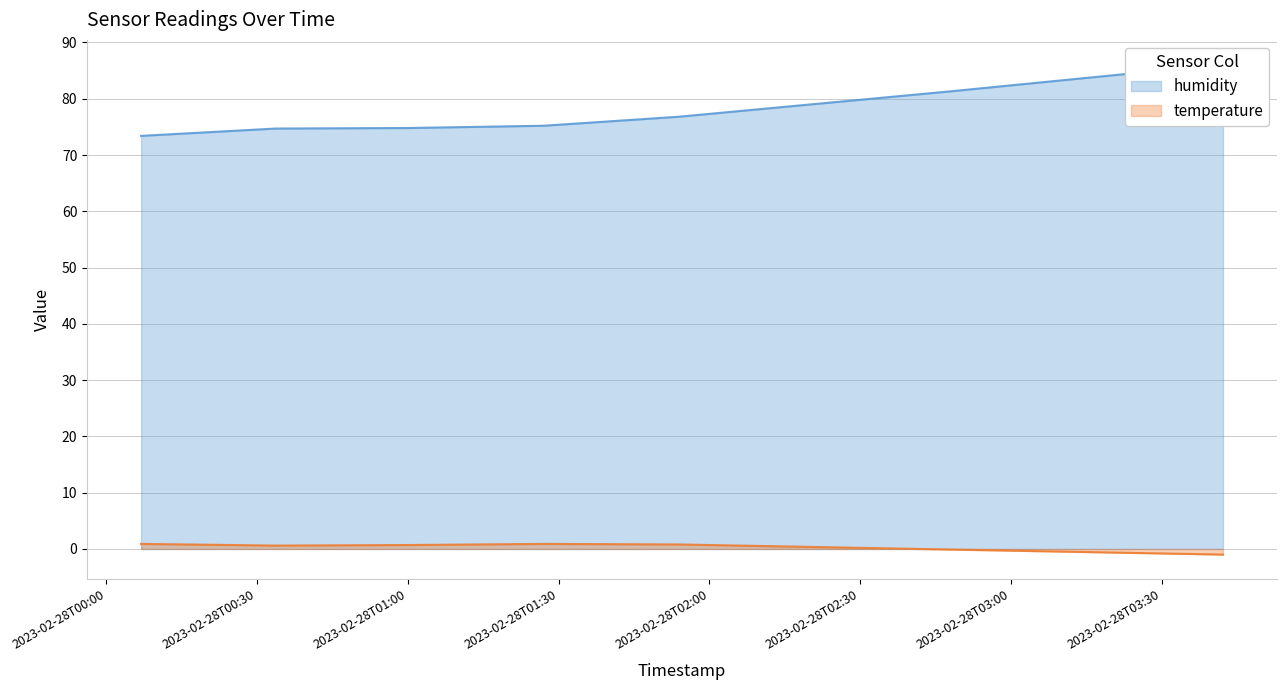

What are all the series names shown in the legend?

humidity, temperature